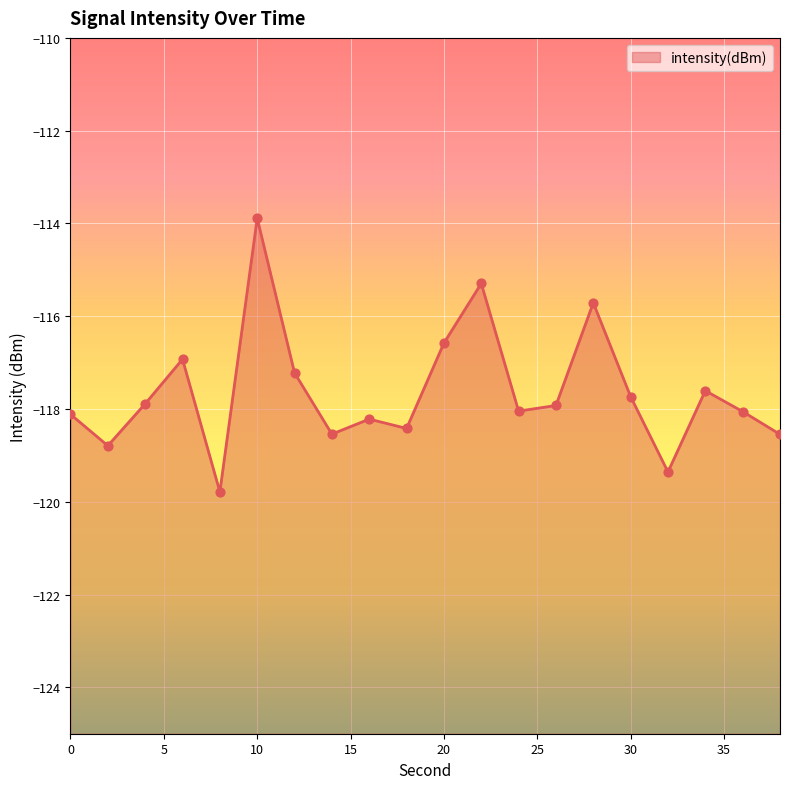

What is the change in value from 4 to 12?

+0.7